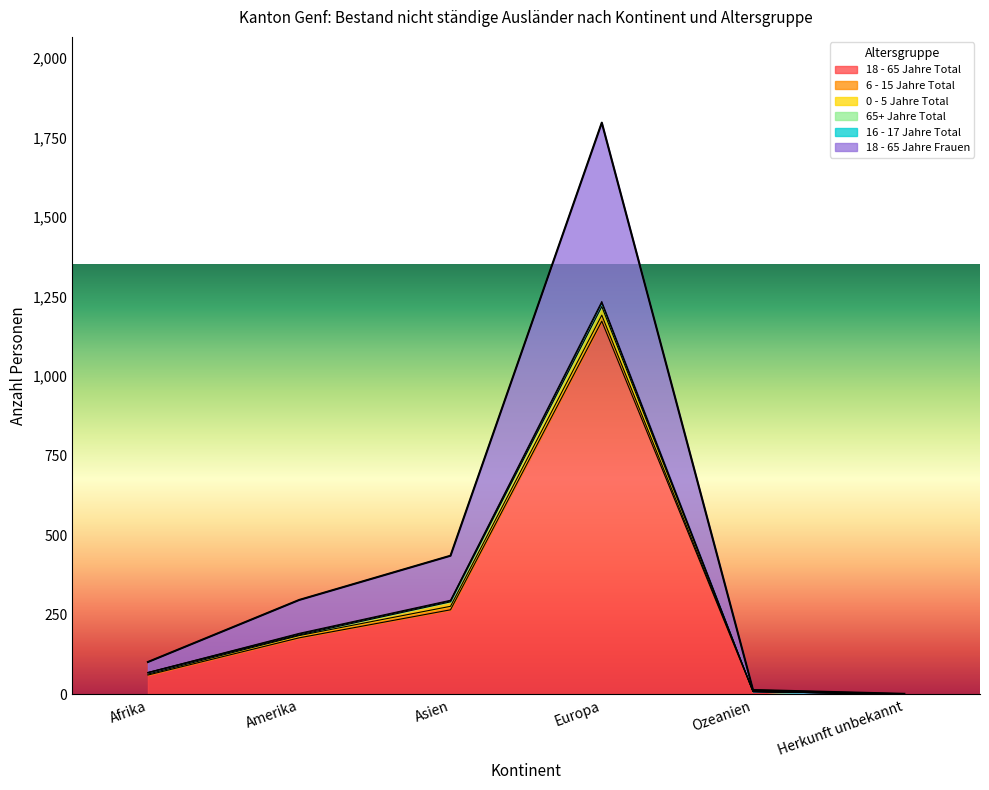

What is the label of the 5th point from the right?

Amerika